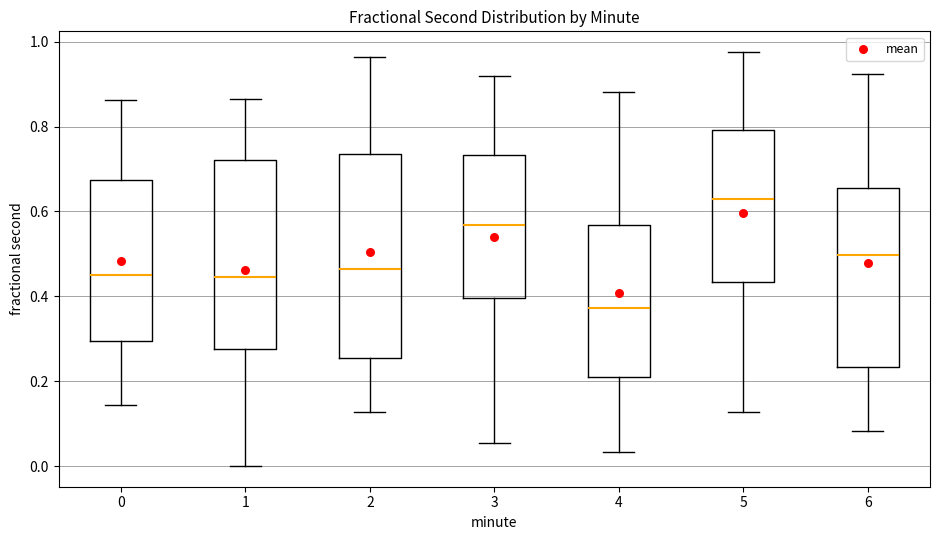

Reading left to right, transcribe this box plot: for each box, give where its median line is, the range the box spans, and where its two whiskers end, as read against the y-axis. The values are not printed on the chart, so give them approximately, as read against the axis.

0: median 0.46, box 0.30 to 0.68, whiskers 0.14 to 0.86
1: median 0.44, box 0.28 to 0.72, whiskers 0.00 to 0.86
2: median 0.46, box 0.26 to 0.74, whiskers 0.12 to 0.96
3: median 0.56, box 0.40 to 0.74, whiskers 0.06 to 0.92
4: median 0.38, box 0.20 to 0.56, whiskers 0.04 to 0.88
5: median 0.64, box 0.44 to 0.80, whiskers 0.12 to 0.98
6: median 0.50, box 0.24 to 0.66, whiskers 0.08 to 0.92